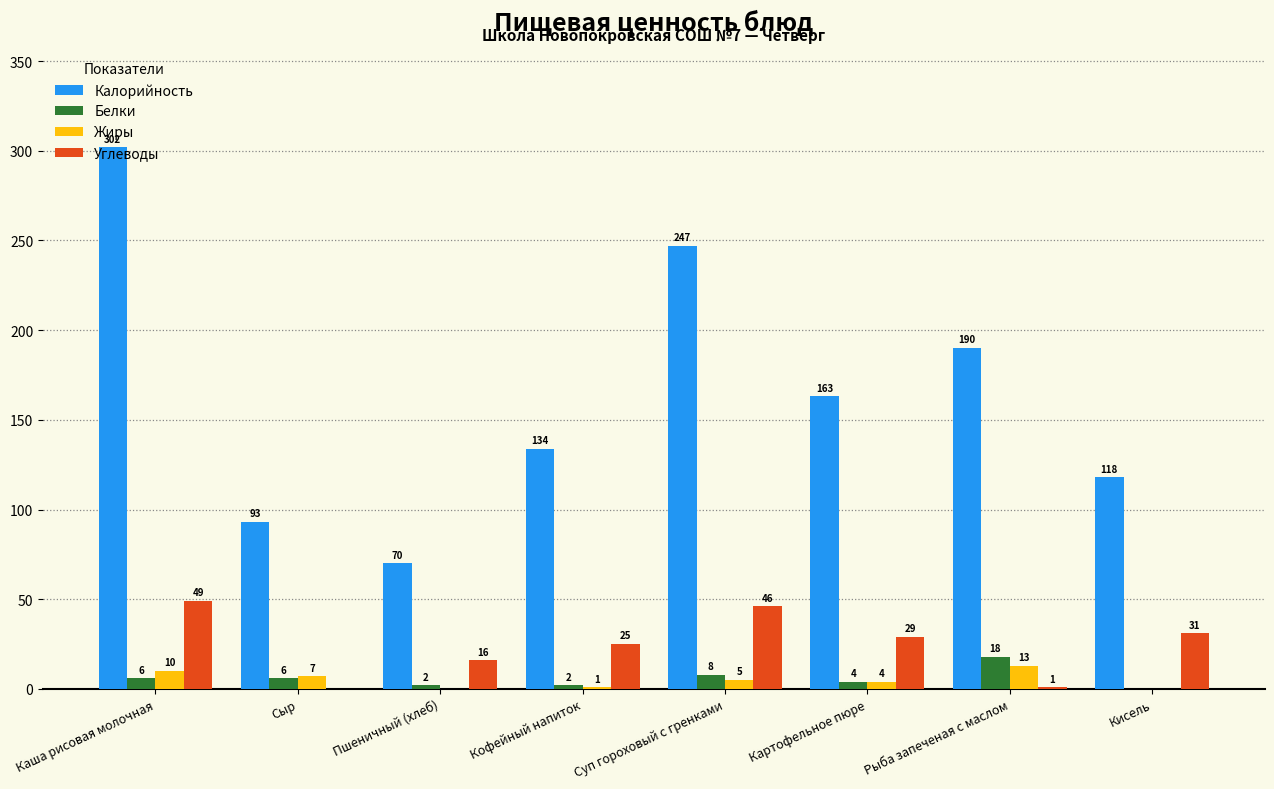

Which series changed the most between Кофейный напиток and Картофельное пюре?

Калорийность